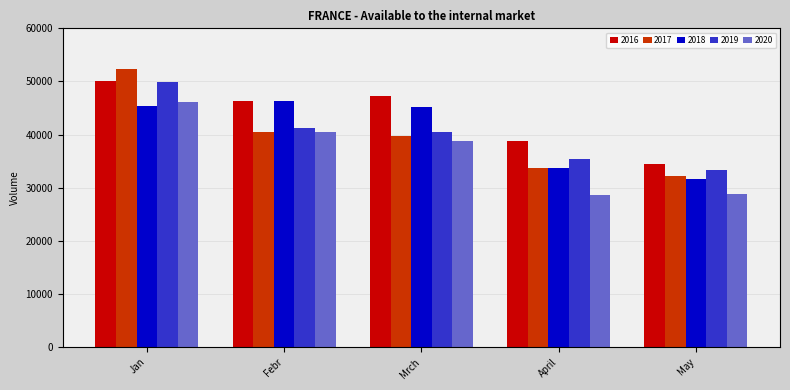

What is the spread (max minus min) of values at April?

10105.4